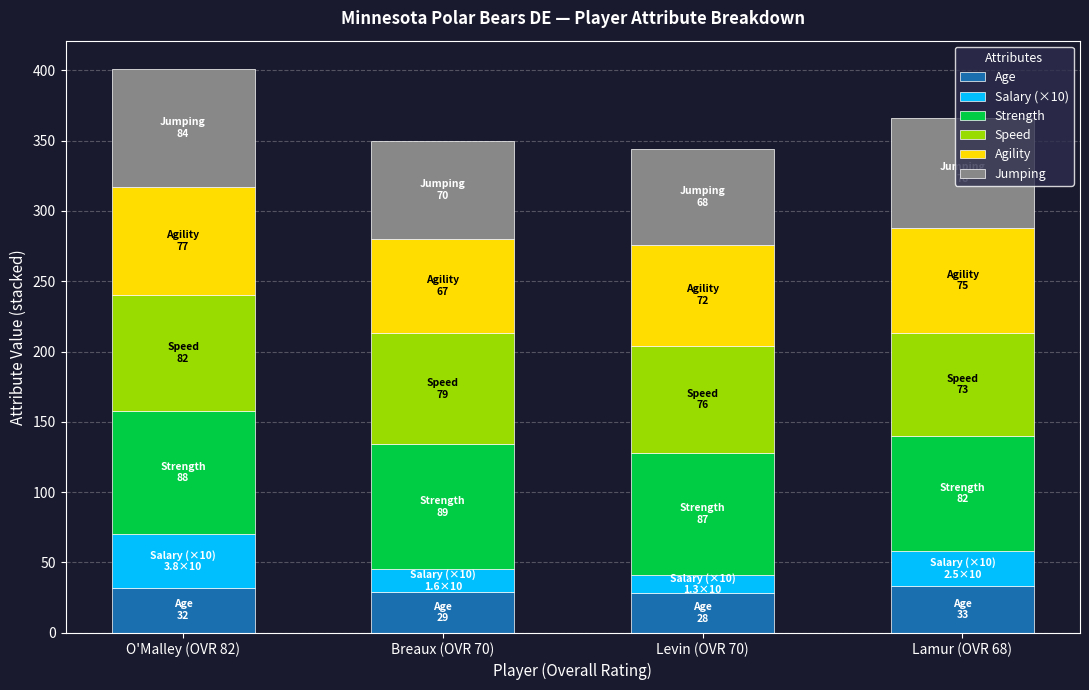

What is the sum of all Age values?

122